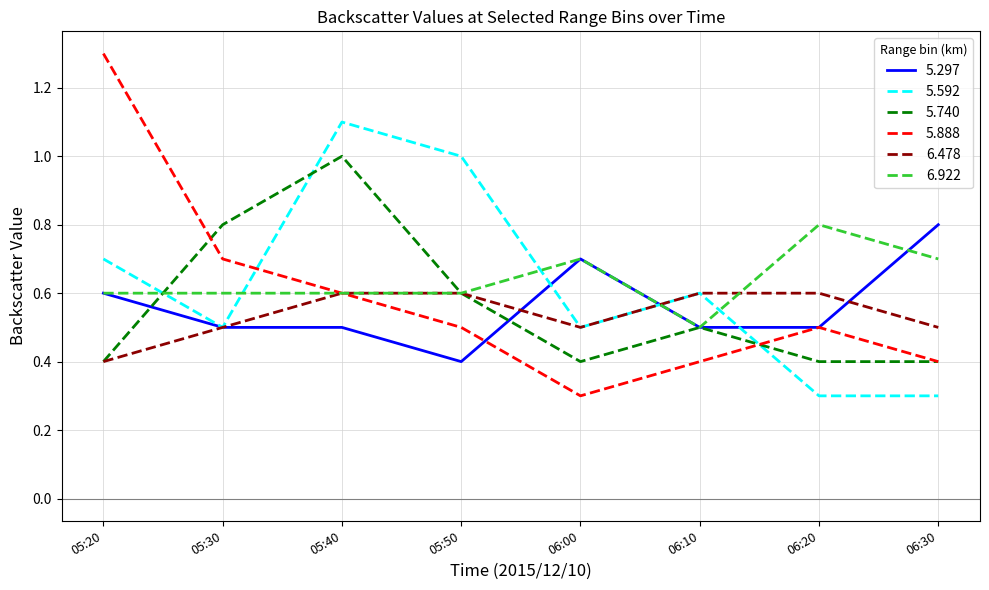

What value does the 6.478 series have at 05:30?

0.5